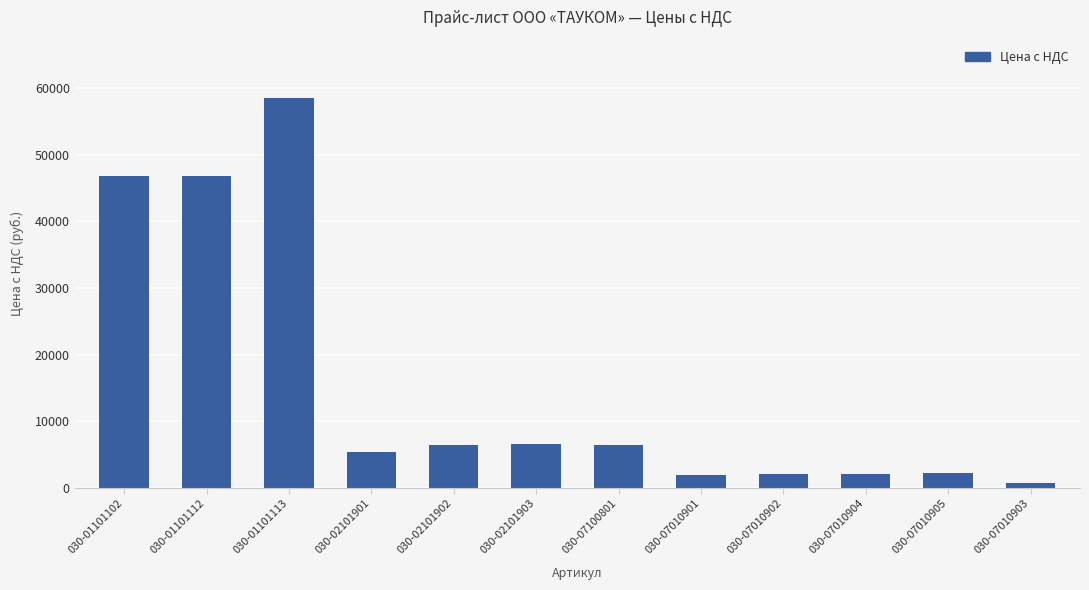

What is the greatest value displayed?

58500